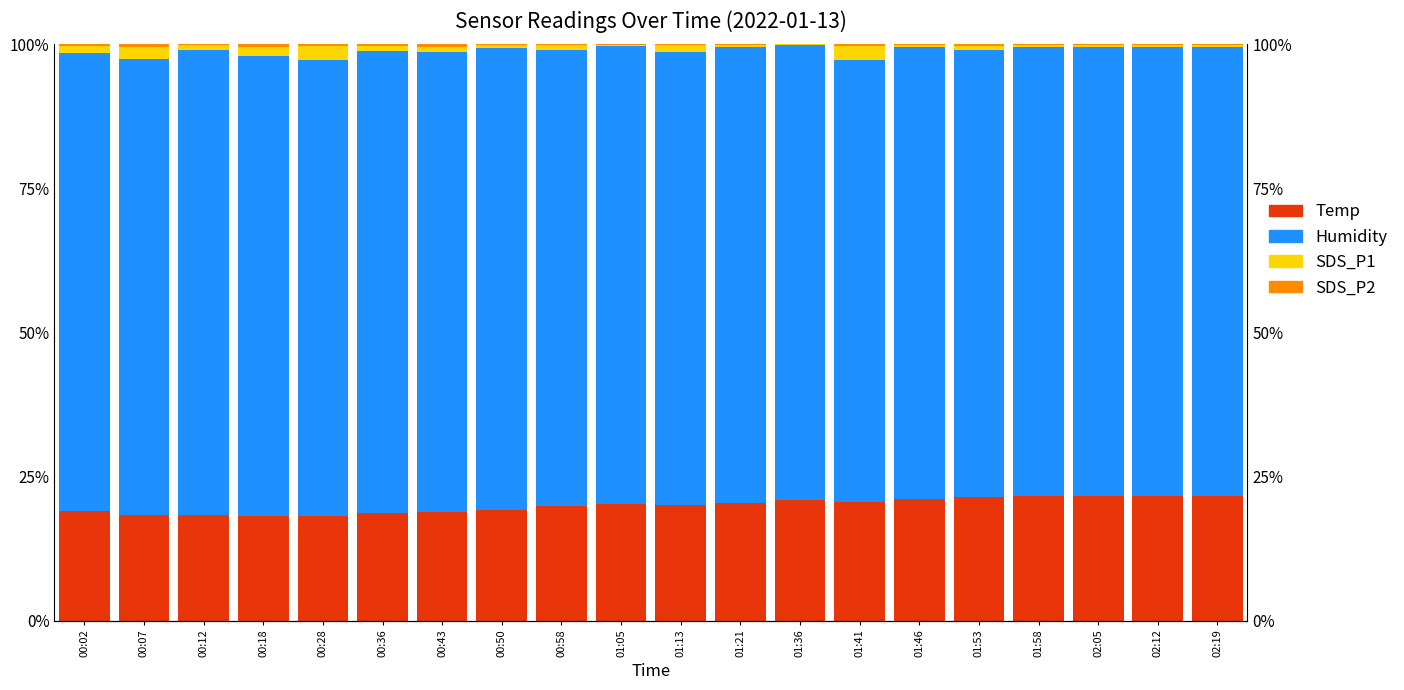

Reading left to right, extract all data points from this chart.

Temp: 00:02=19.0	00:07=18.4	00:12=18.3	00:18=18.1	00:28=18.1	00:36=18.6	00:43=18.8	00:50=19.2	00:58=19.8	01:05=20.2	01:13=20.0	01:21=20.4	01:36=20.9	01:41=20.5	01:46=21.1	01:53=21.4	01:58=21.7	02:05=21.7	02:12=21.7	02:19=21.7
Humidity: 00:02=79.5	00:07=79.0	00:12=80.7	00:18=79.9	00:28=79.1	00:36=80.2	00:43=79.9	00:50=80.1	00:58=79.2	01:05=79.4	01:13=78.7	01:21=79.1	01:36=79.0	01:41=76.8	01:46=78.4	01:53=77.5	01:58=77.9	02:05=77.9	02:12=77.9	02:19=77.9
SDS_P1: 00:02=1.3	00:07=2.1	00:12=0.8	00:18=1.5	00:28=2.5	00:36=0.9	00:43=0.8	00:50=0.6	00:58=0.9	01:05=0.3	01:13=1.2	01:21=0.4	01:36=0.1	01:41=2.5	01:46=0.4	01:53=0.8	01:58=0.4	02:05=0.4	02:12=0.4	02:19=0.4
SDS_P2: 00:02=0.3	00:07=0.6	00:12=0.2	00:18=0.5	00:28=0.2	00:36=0.3	00:43=0.5	00:50=0.1	00:58=0.2	01:05=0.1	01:13=0.1	01:21=0.2	01:36=0.0	01:41=0.2	01:46=0.1	01:53=0.2	01:58=0.1	02:05=0.1	02:12=0.1	02:19=0.1